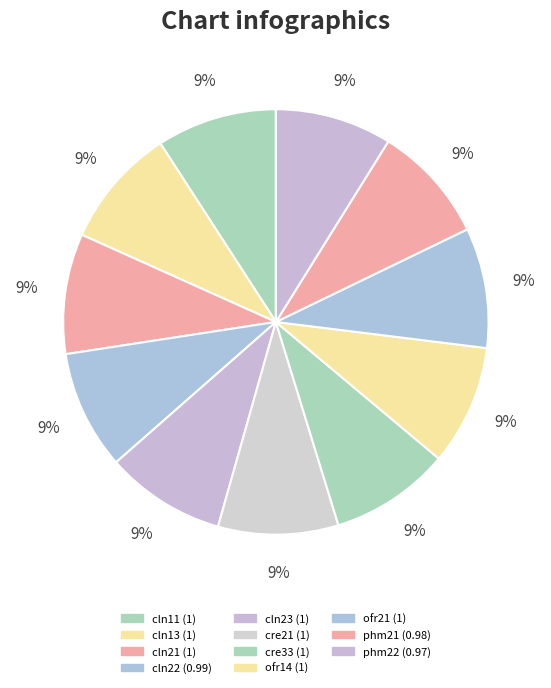

The cre21 slice represents 24% of the pie. True or false?

False